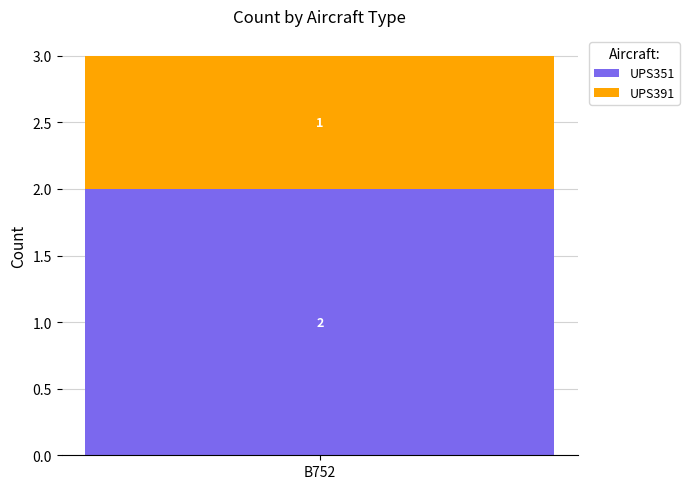

True or false: UPS351 has a value of 4 at B752.

False